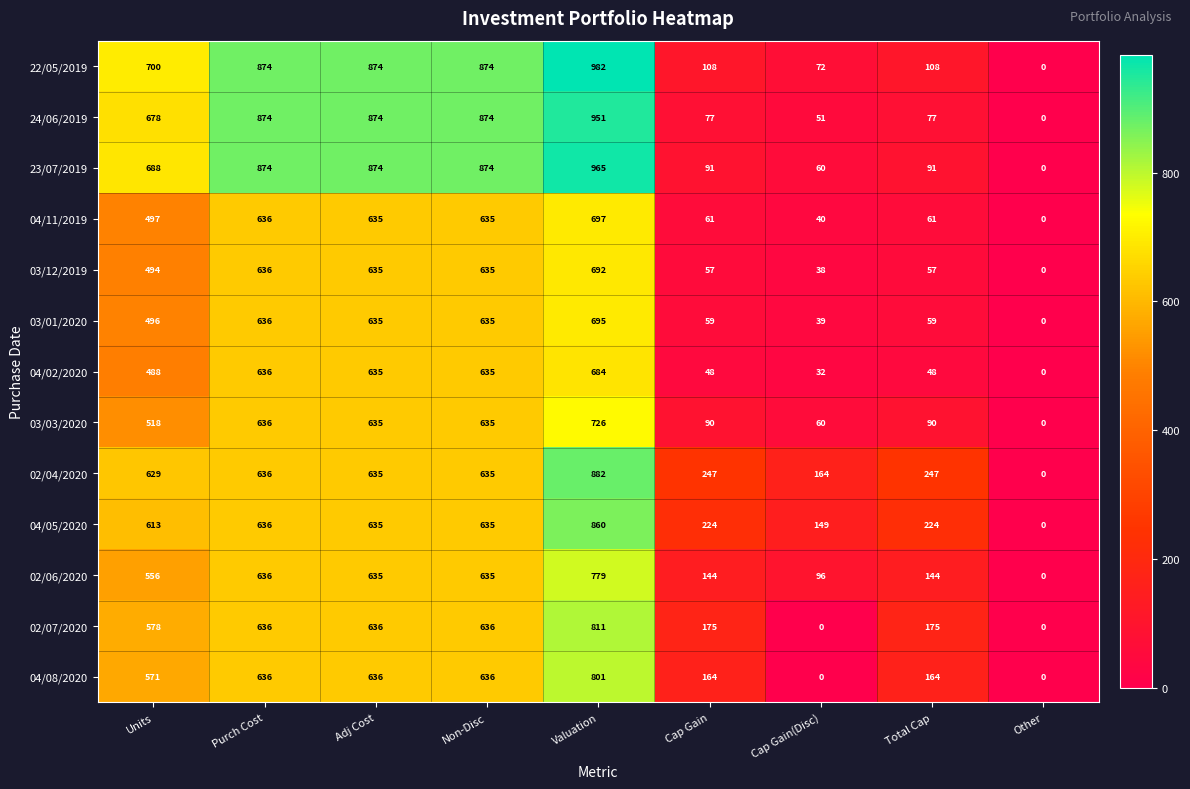

Between Units and Adj Cost, which series saw the biggest shift?

24/06/2019